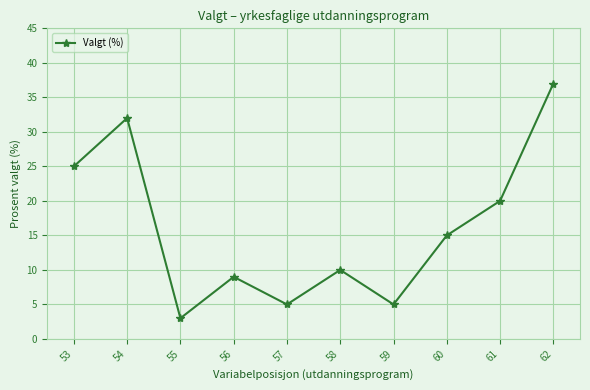

List the labels in order of value, largest first.

62, 54, 53, 61, 60, 58, 56, 59, 57, 55